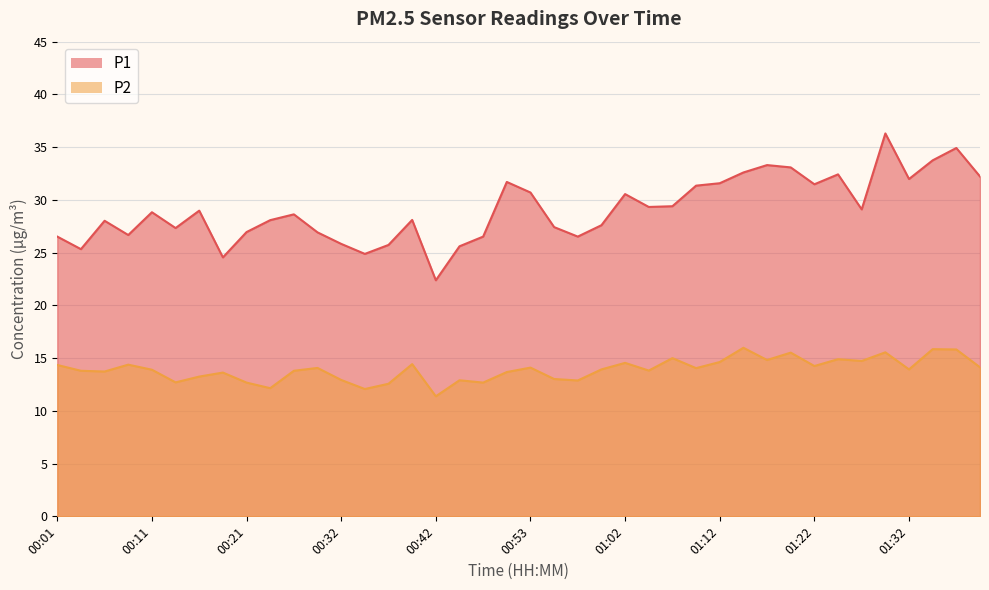

Reading right to left, transcribe all the data shown in this chart.

P1: 01:39=32.2	01:37=34.9	01:34=33.8	01:32=32.0	01:29=36.3	01:27=29.1	01:24=32.4	01:22=31.5	01:19=33.1	01:17=33.3	01:15=32.6	01:12=31.6	01:10=31.4	01:07=29.4	01:05=29.3	01:02=30.6	01:00=27.6	00:57=26.5	00:55=27.4	00:53=30.7	00:50=31.7	00:47=26.5	00:45=25.6	00:42=22.4	00:40=28.1	00:37=25.7	00:34=24.9	00:32=25.8	00:29=26.9	00:27=28.6	00:24=28.1	00:21=26.9	00:18=24.6	00:16=29.0	00:13=27.3	00:11=28.8	00:09=26.7	00:06=28.0	00:04=25.3	00:01=26.5
P2: 01:39=14.1	01:37=15.8	01:34=15.8	01:32=13.9	01:29=15.6	01:27=14.7	01:24=14.9	01:22=14.2	01:19=15.5	01:17=14.8	01:15=16.0	01:12=14.6	01:10=14.1	01:07=15.0	01:05=13.8	01:02=14.6	01:00=13.9	00:57=12.9	00:55=13.0	00:53=14.1	00:50=13.7	00:47=12.7	00:45=12.9	00:42=11.4	00:40=14.4	00:37=12.6	00:34=12.1	00:32=12.9	00:29=14.1	00:27=13.8	00:24=12.2	00:21=12.7	00:18=13.6	00:16=13.2	00:13=12.7	00:11=13.9	00:09=14.4	00:06=13.7	00:04=13.8	00:01=14.3